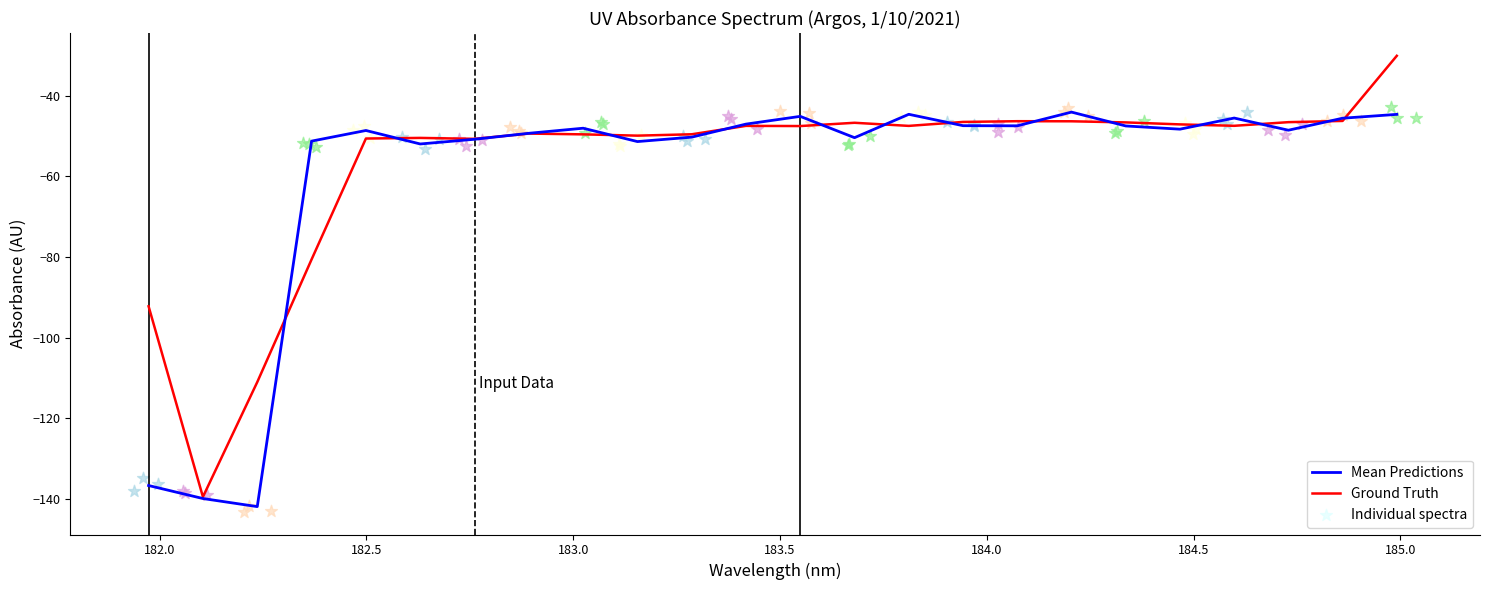

What is the minimum value for Ground Truth?

-139.6